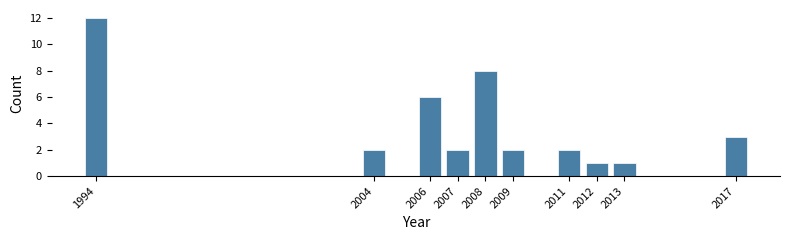

Reading left to right, transcribe all the data shown in this chart.

12	2	6	2	8	2	2	1	1	3